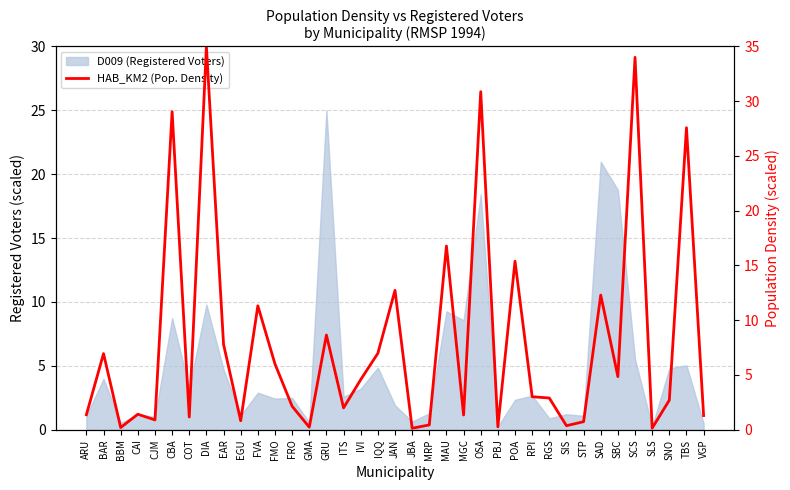

Reading right to left, what are all the values shown in this chart?

1.3	27.6	2.7	0.1	34.0	4.8	12.3	0.7	0.4	2.9	3.0	15.4	0.3	30.9	1.3	16.8	0.4	0.1	12.7	7.0	4.6	2.0	8.6	0.2	2.1	6.0	11.3	0.8	7.8	35.0	1.2	29.0	0.9	1.4	0.2	7.0	1.4